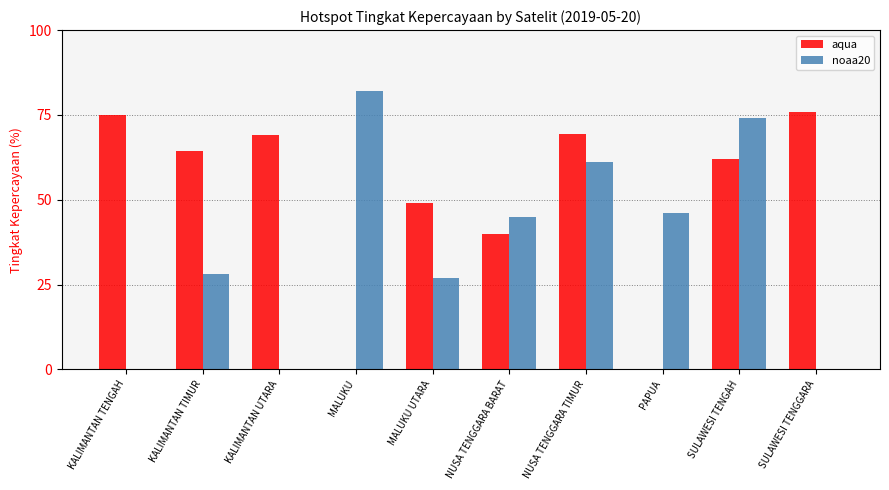

How many distinct data groups are displayed?

2